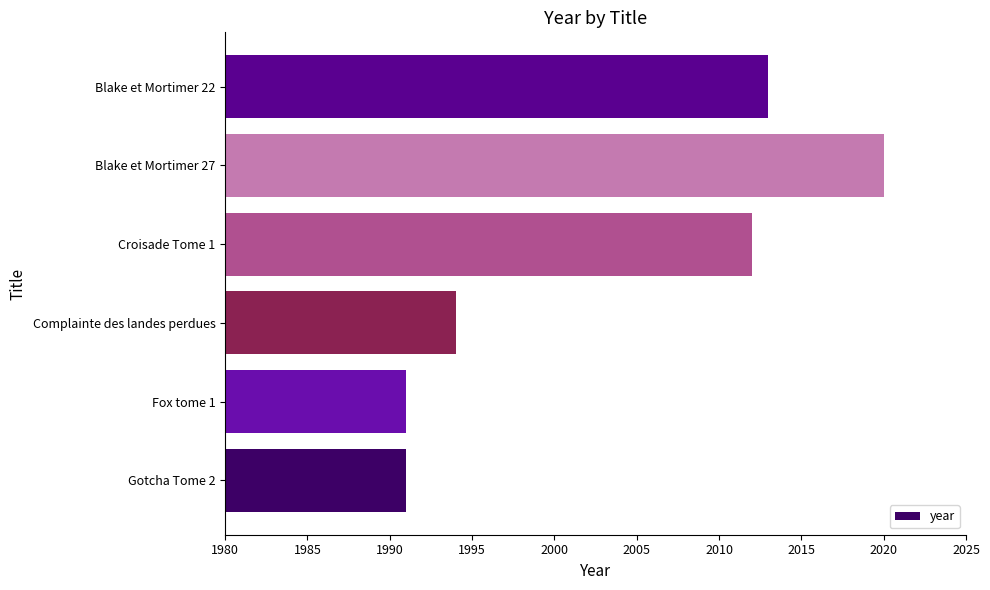

What is the change in value from Gotcha Tome 2 to Blake et Mortimer 27?

+29